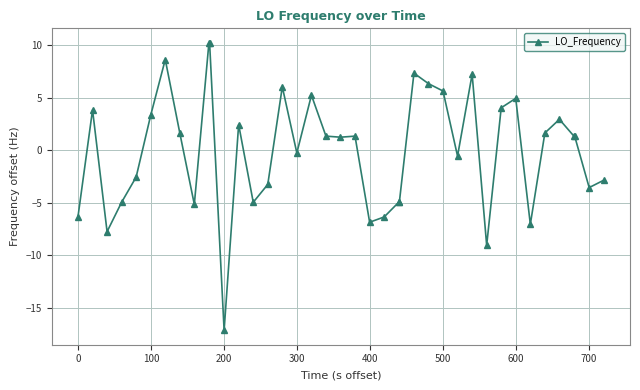

What is the difference between the maximum and minimum values?

27.4